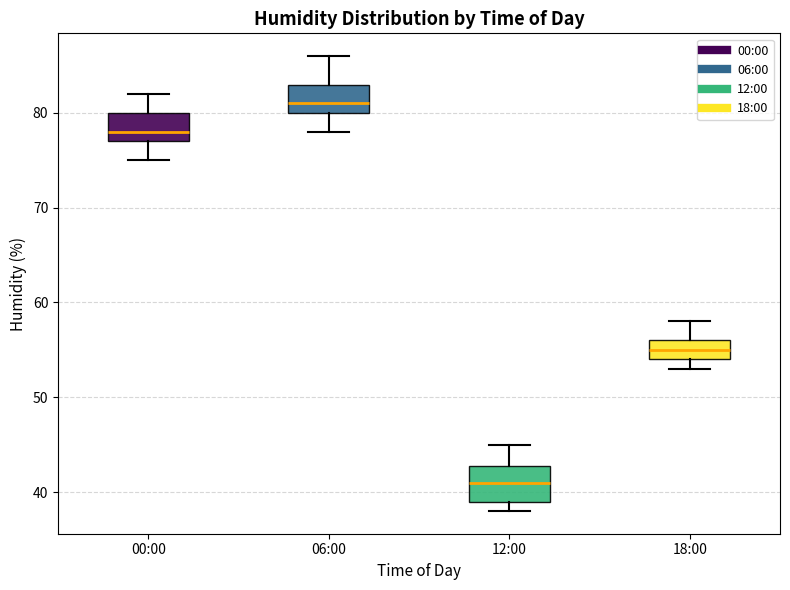

Reading left to right, read every box against the y-axis: the position of its median line, the range the box covers, and the ends of its whiskers. The values are not printed on the chart, so give them approximately, as read against the axis.

00:00: median 78, box 77 to 80, whiskers 75 to 82
06:00: median 81, box 80 to 83, whiskers 78 to 86
12:00: median 41, box 39 to 43, whiskers 38 to 45
18:00: median 55, box 54 to 56, whiskers 53 to 58